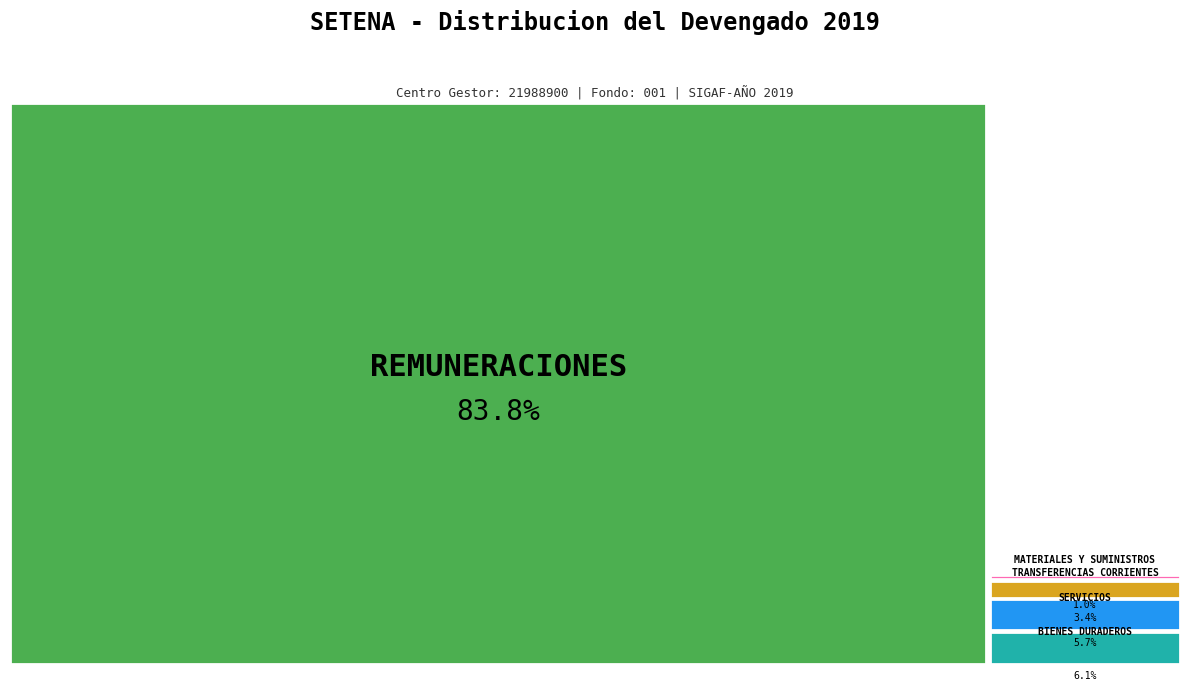

Does any single category account for the majority?

Yes